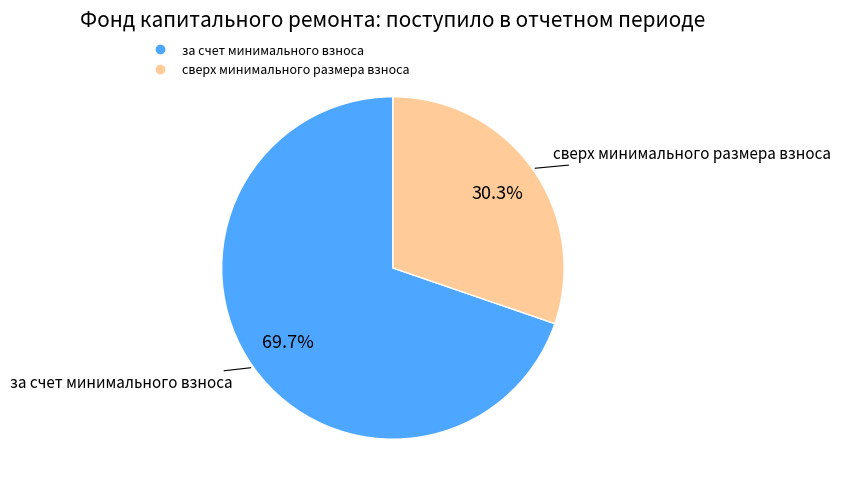

What percentage is the за счет минимального взноса slice, to the nearest percent?

70%